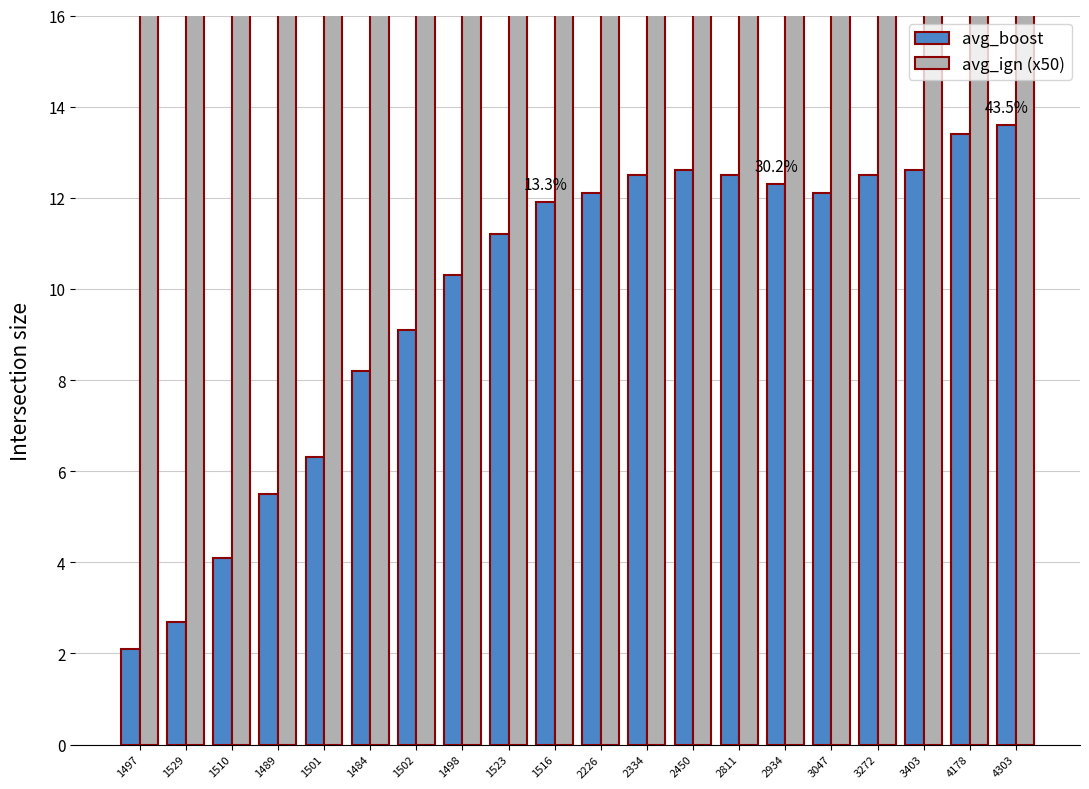

Are the bars horizontal?

No